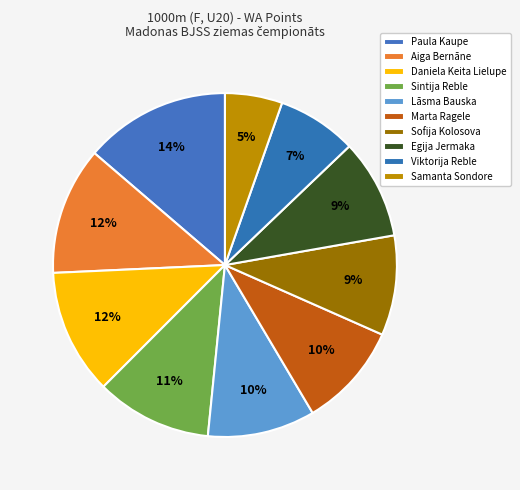

To the nearest percent, what portion does Aiga Bernāne represent?

12%